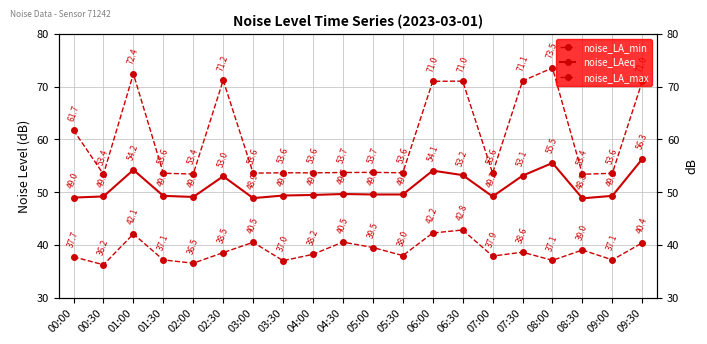

At how many categories does at least one series exceed 71?

5